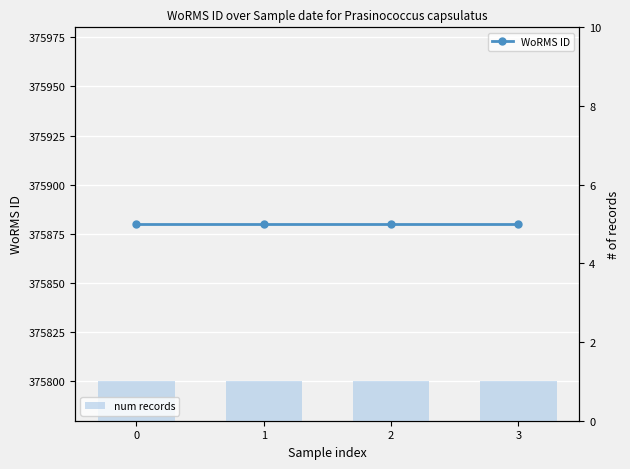

The WoRMS ID series shows 375880 at 1. True or false?

True